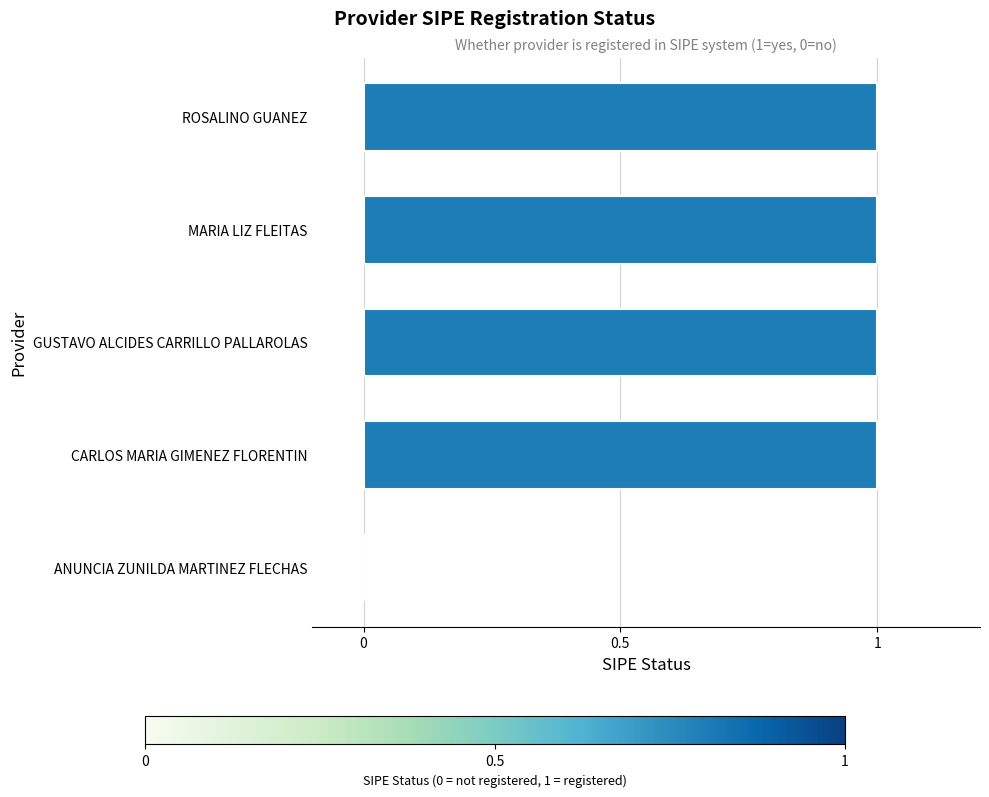

How many positive values are there?

4